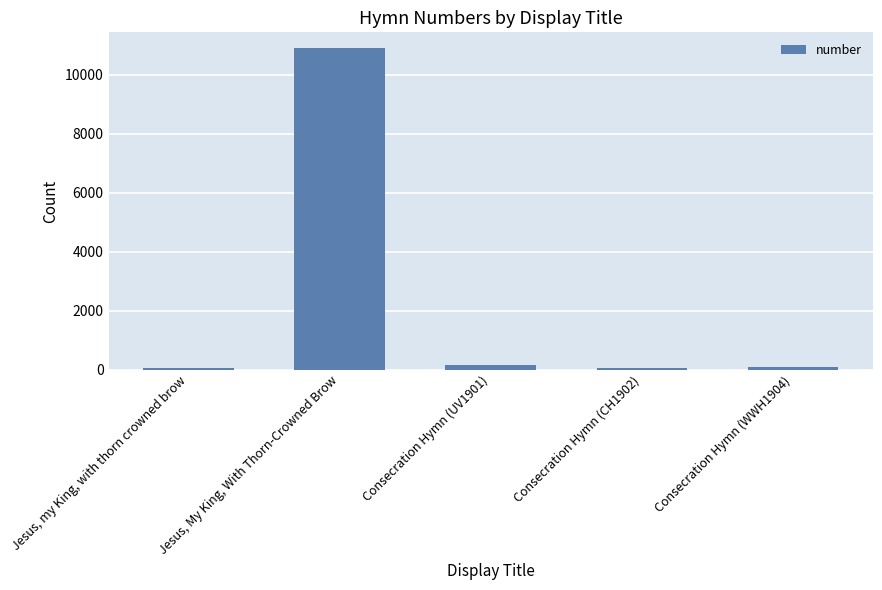

What is the change in value from Jesus, My King, With Thorn-Crowned Brow to Consecration Hymn (CH1902)?

-10833